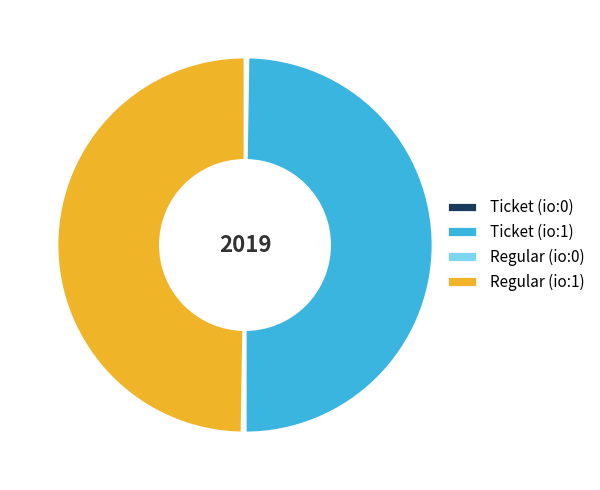

What is the ratio of the value at Ticket (io:1) to the value at Regular (io:1)?

1.0